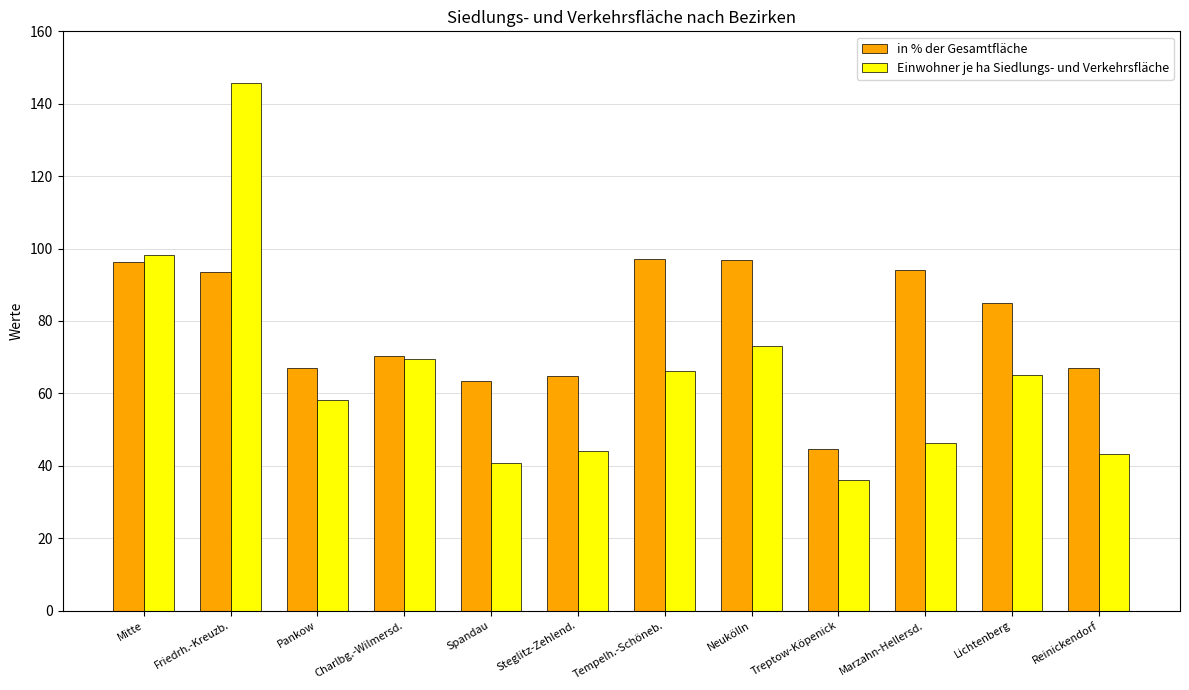

What are all the series names shown in the legend?

in % der Gesamtfläche, Einwohner je ha Siedlungs- und Verkehrsfläche